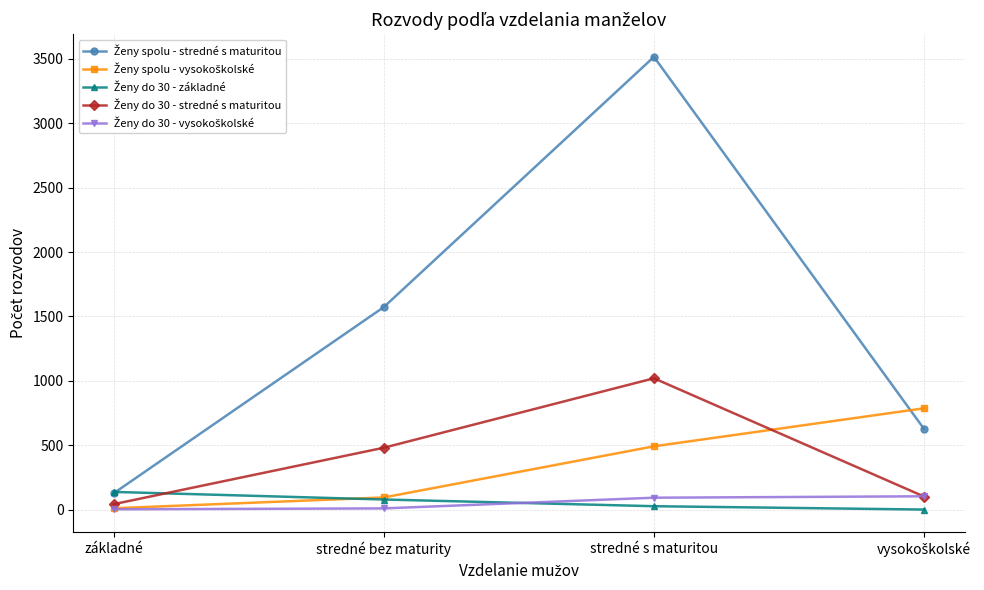

What is the label of the 3rd point from the left?

stredné s maturitou